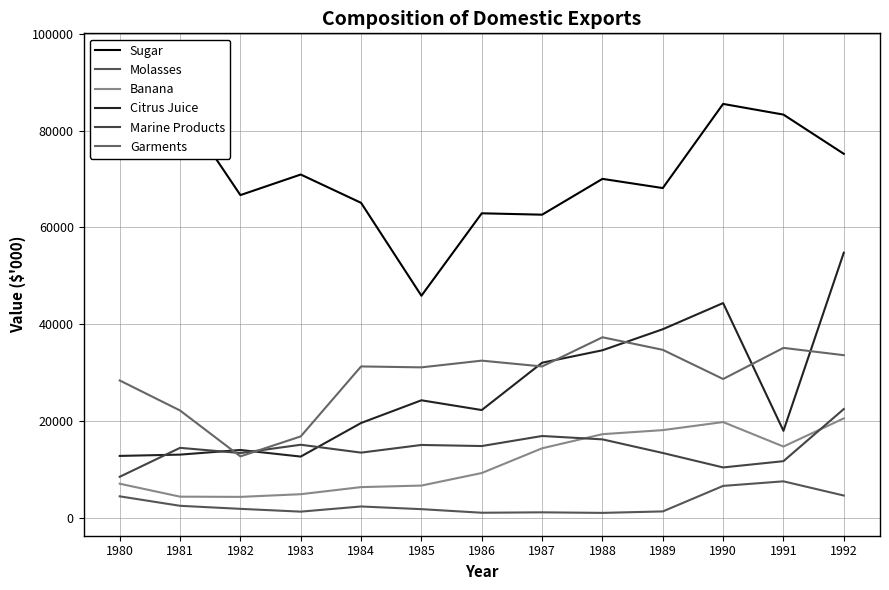

Reading left to right, extract all data points from this chart.

Sugar: 95403	85227	66673	70927	65072	45857	62908	62622	70028	68128	85528	83319	75208
Molasses: 4377	2419	1790	1213	2280	1725	986	1069	955	1258	6535	7481	4542
Banana: 6987	4311	4265	4818	6286	6605	9199	14312	17233	18071	19738	14674	20497
Citrus Juice: 12738	13004	13964	12600	19546	24240	22221	32008	34582	38936	44346	17923	54763
Marine Products: 8421	14405	13330	15045	13417	15002	14780	16856	16158	13344	10354	11650	22431
Garments: 28342	22128	12639	16771	31240	31050	32439	31238	37271	34673	28642	35077	33568